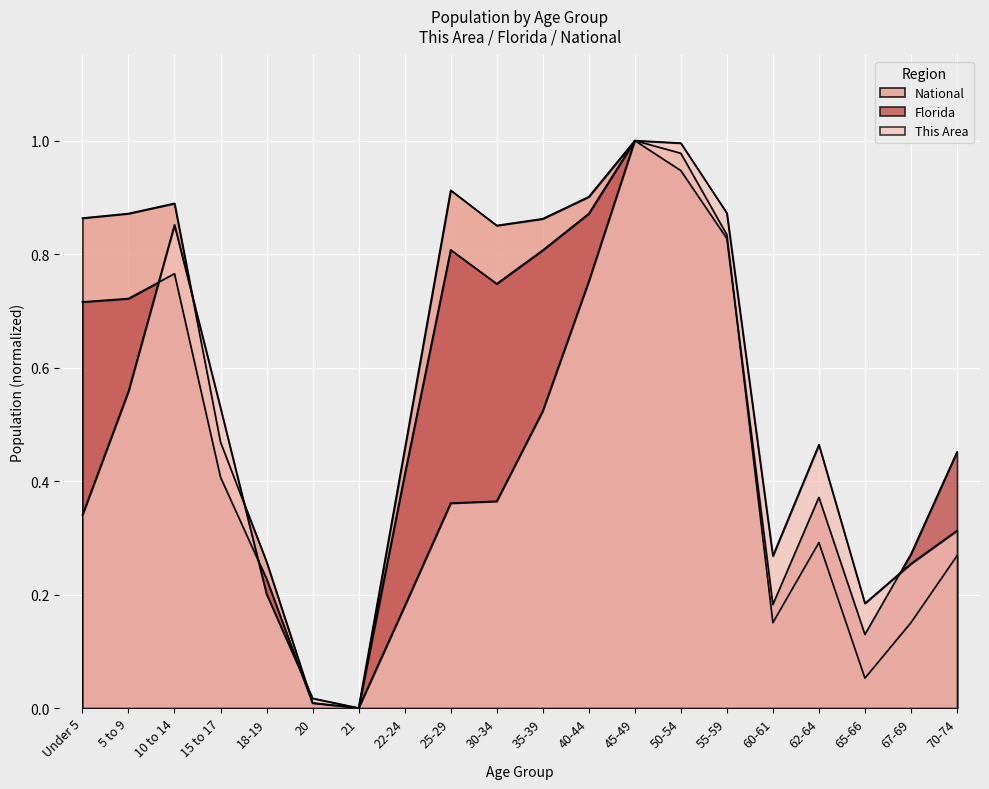

True or false: National and This Area cross at least once.

True